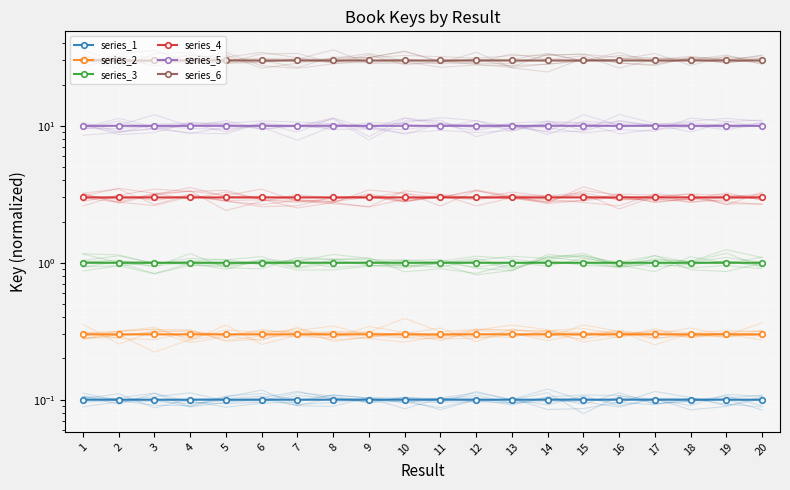

True or false: series_3 and series_6 intersect in this chart.

False